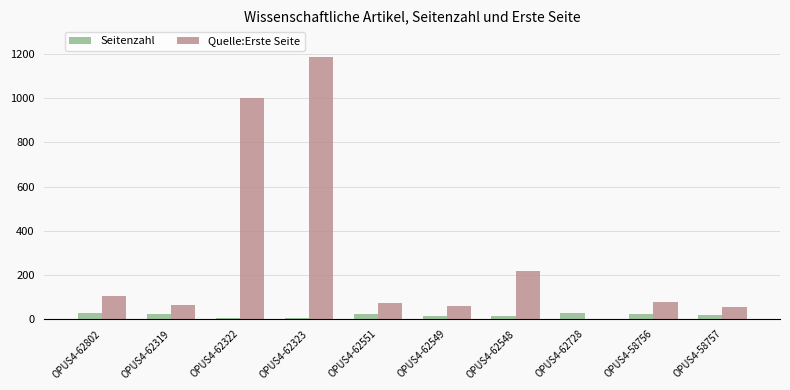

What is the sum of the Seitenzahl values at OPUS4-62323 and OPUS4-62322?

14